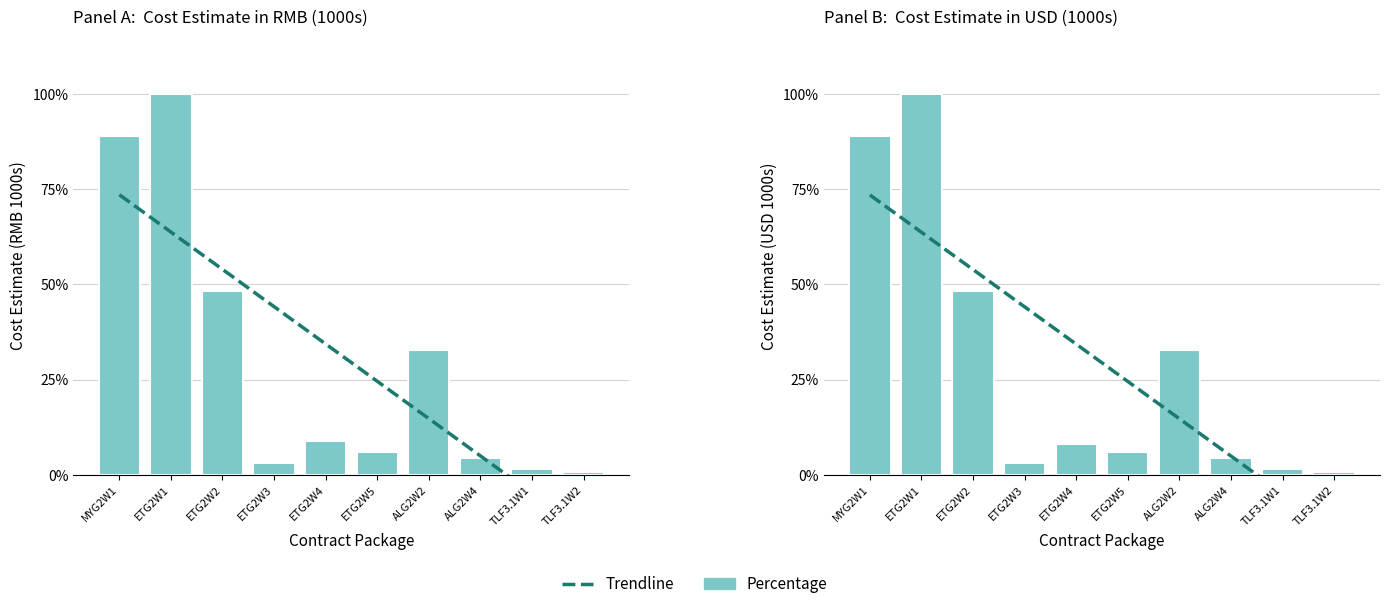

Reading left to right, transcribe all the data shown in this chart.

Cost Estimate RMB (1000s): MYG2W1=88.9	ETG2W1=100.0	ETG2W2=48.2	ETG2W3=3.2	ETG2W4=8.8	ETG2W5=6.0	ALG2W2=32.8	ALG2W4=4.4	TLF3.1W1=1.4	TLF3.1W2=0.8
Cost Estimate USD (1000s): MYG2W1=88.9	ETG2W1=100.0	ETG2W2=48.2	ETG2W3=3.2	ETG2W4=8.2	ETG2W5=6.0	ALG2W2=32.8	ALG2W4=4.4	TLF3.1W1=1.4	TLF3.1W2=0.8